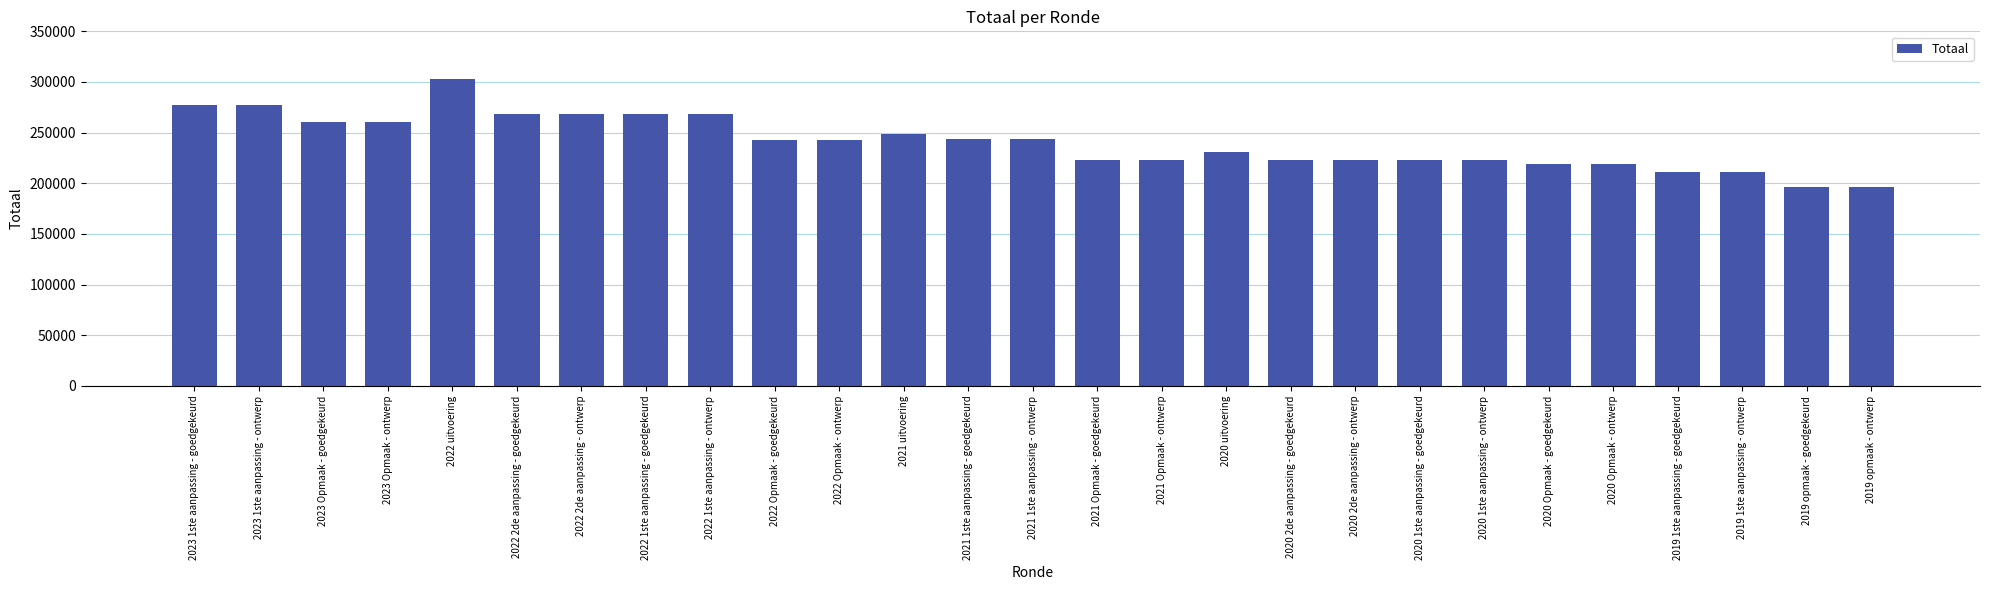

What is the smallest value displayed?

196325